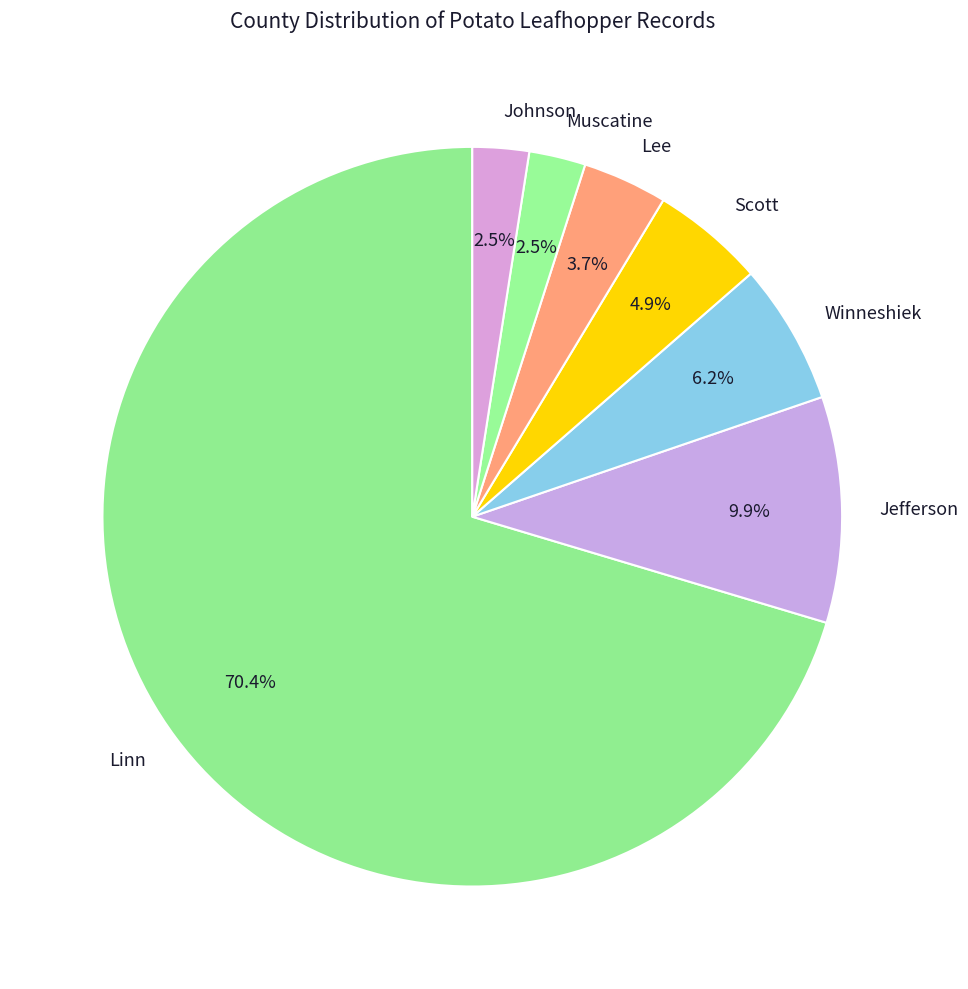

What percentage is the Linn slice, to the nearest percent?

70%